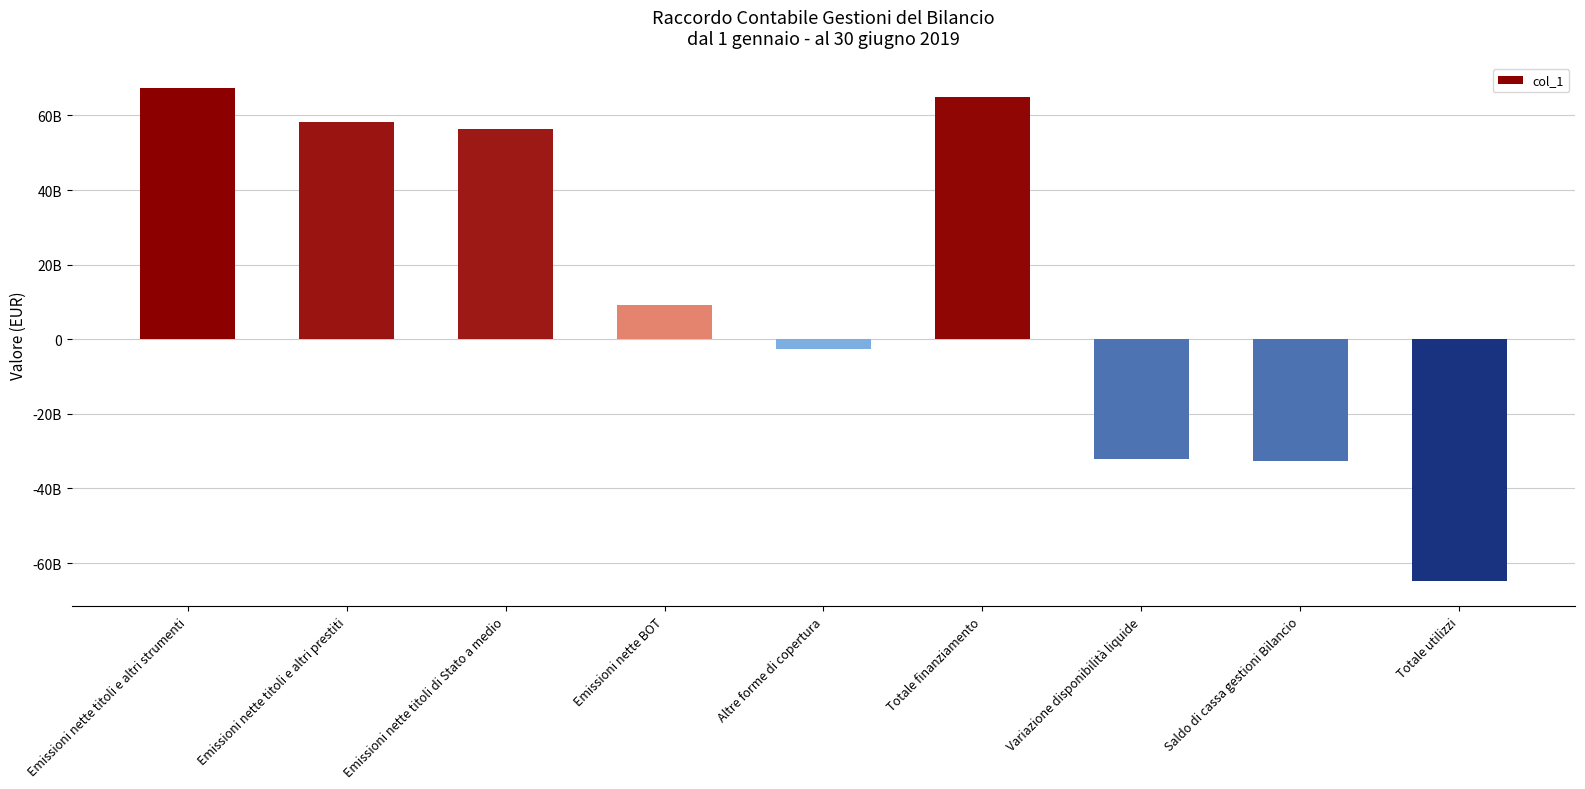

Does the chart contain any negative values?

Yes